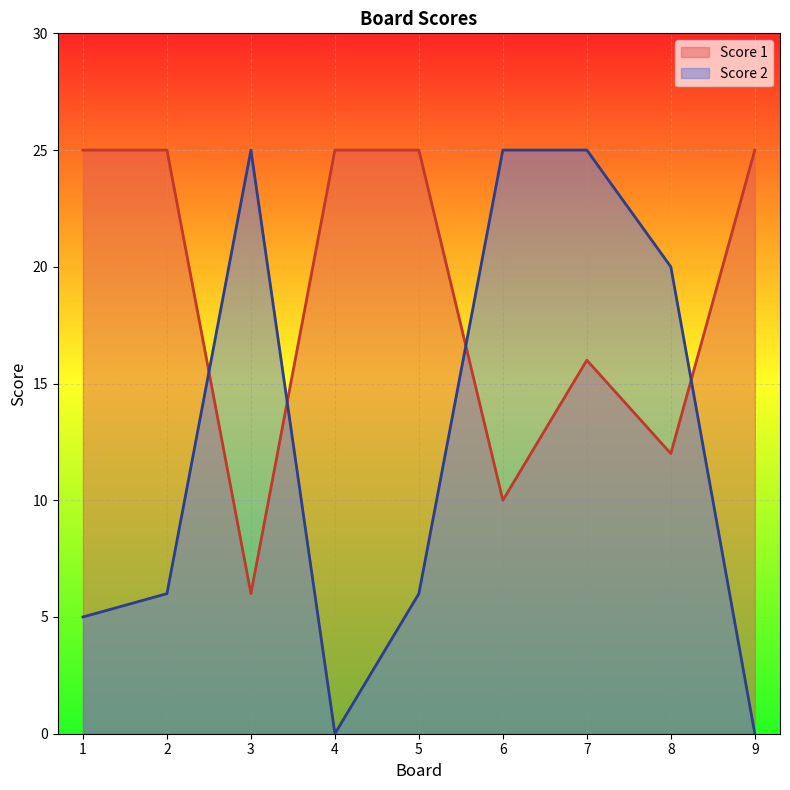

Count the Score 1 values in the range 12 to 25.

7